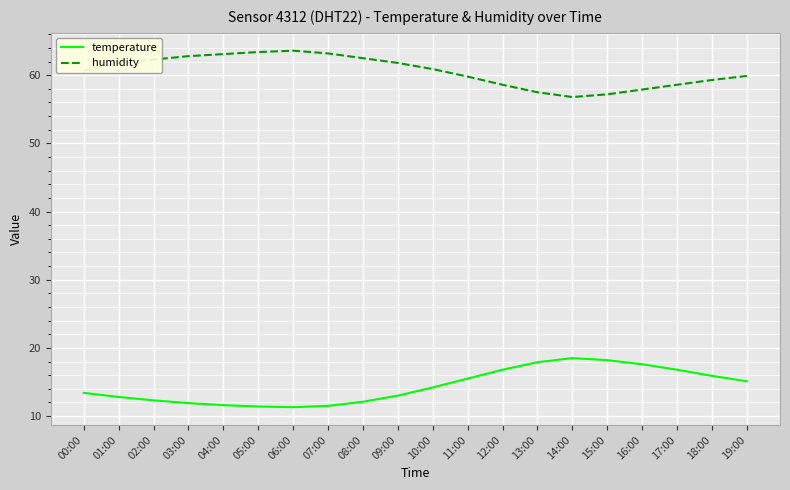

Is the value of humidity at 11:00 greater than the value of temperature at 11:00?

Yes